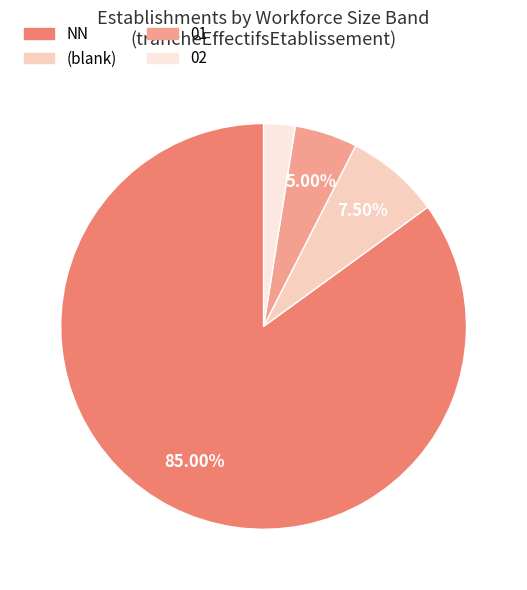

How many slices are in this pie chart?

4